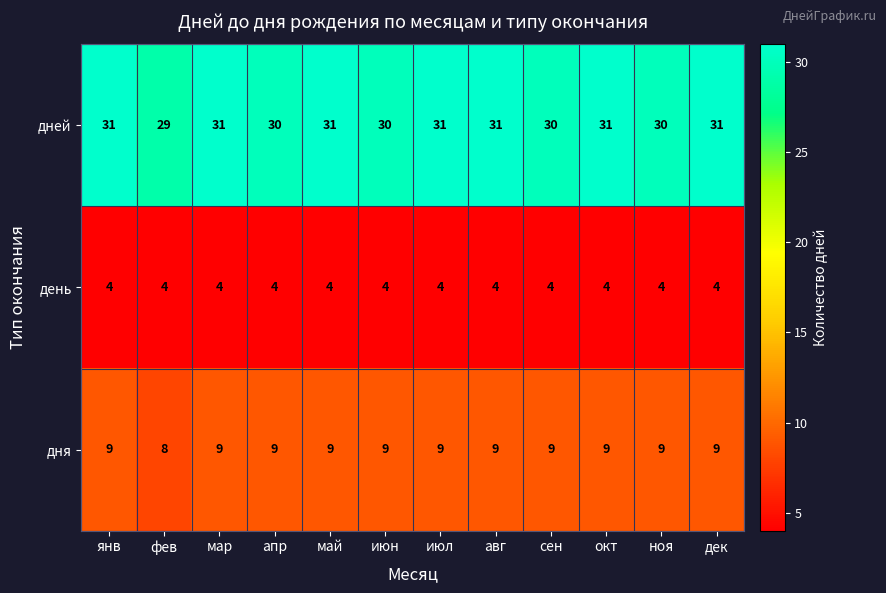

The value of день at ноя is 1. True or false?

False